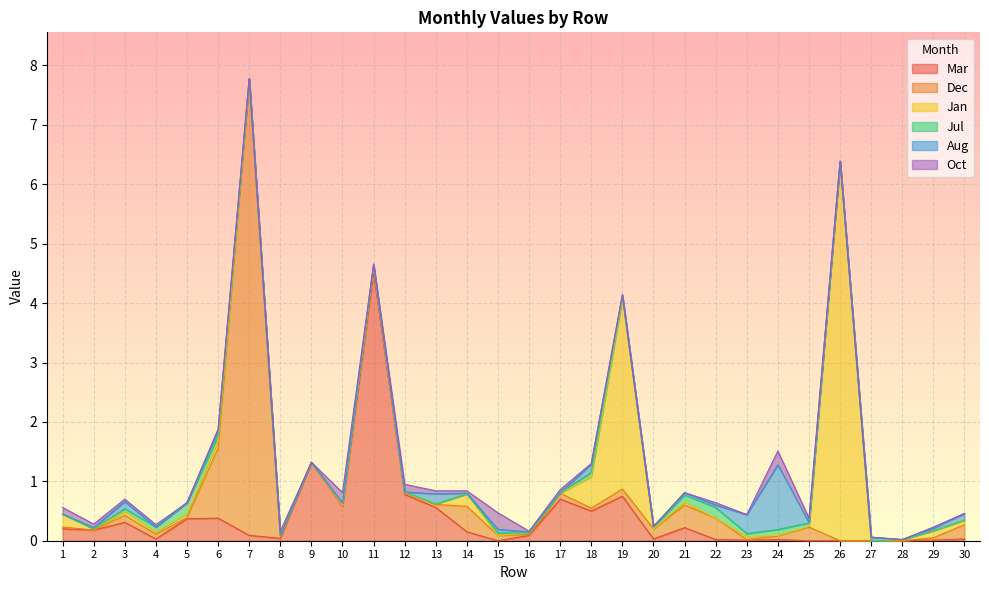

How many lines are shown in the chart?

6